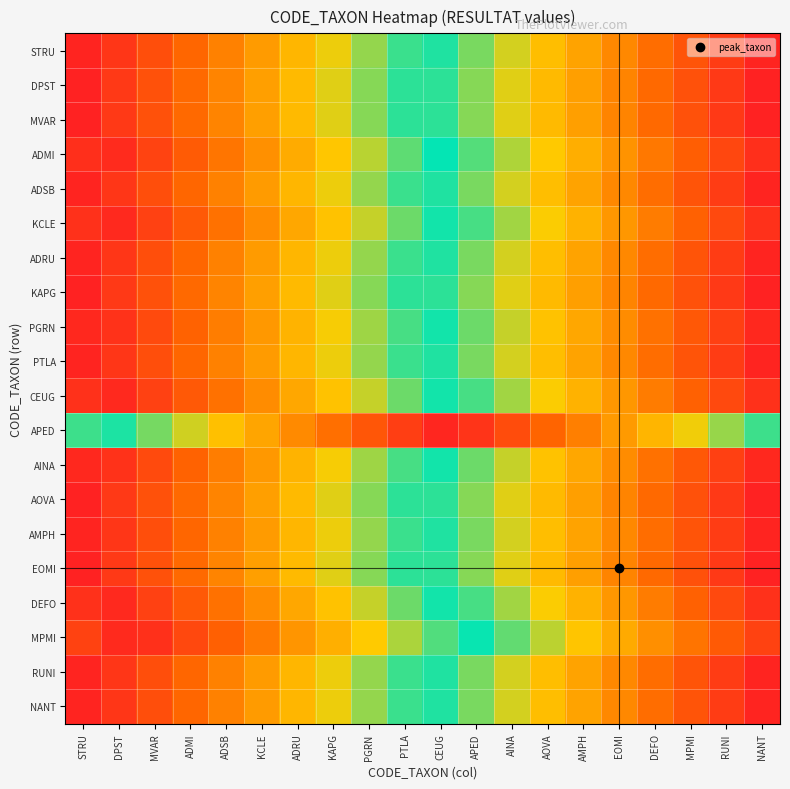

Reading right to left, extract all data points from this chart.

STRU: NANT=0.0	RUNI=0.1	MPMI=0.1	DEFO=0.2	EOMI=0.2	AMPH=0.3	AOVA=0.3	AINA=0.4	APED=0.4	CEUG=0.5	PTLA=0.5	PGRN=0.6	KAPG=0.6	ADRU=0.7	KCLE=0.7	ADSB=0.8	ADMI=0.8	MVAR=0.9	DPST=1.0	STRU=1.0
DPST: NANT=0.0	RUNI=0.1	MPMI=0.1	DEFO=0.2	EOMI=0.2	AMPH=0.3	AOVA=0.3	AINA=0.4	APED=0.4	CEUG=0.5	PTLA=0.5	PGRN=0.6	KAPG=0.6	ADRU=0.7	KCLE=0.7	ADSB=0.8	ADMI=0.8	MVAR=0.9	DPST=0.9	STRU=1.0
MVAR: NANT=0.0	RUNI=0.1	MPMI=0.1	DEFO=0.2	EOMI=0.2	AMPH=0.3	AOVA=0.3	AINA=0.4	APED=0.4	CEUG=0.5	PTLA=0.5	PGRN=0.6	KAPG=0.6	ADRU=0.7	KCLE=0.7	ADSB=0.8	ADMI=0.8	MVAR=0.9	DPST=0.9	STRU=1.0
ADMI: NANT=0.0	RUNI=0.1	MPMI=0.1	DEFO=0.2	EOMI=0.2	AMPH=0.3	AOVA=0.3	AINA=0.4	APED=0.5	CEUG=0.5	PTLA=0.6	PGRN=0.6	KAPG=0.7	ADRU=0.7	KCLE=0.8	ADSB=0.8	ADMI=0.9	MVAR=0.9	DPST=1.0	STRU=1.0
ADSB: NANT=0.0	RUNI=0.1	MPMI=0.1	DEFO=0.2	EOMI=0.2	AMPH=0.3	AOVA=0.3	AINA=0.4	APED=0.4	CEUG=0.5	PTLA=0.5	PGRN=0.6	KAPG=0.6	ADRU=0.7	KCLE=0.7	ADSB=0.8	ADMI=0.8	MVAR=0.9	DPST=1.0	STRU=1.0
KCLE: NANT=0.0	RUNI=0.1	MPMI=0.1	DEFO=0.2	EOMI=0.2	AMPH=0.3	AOVA=0.4	AINA=0.4	APED=0.5	CEUG=0.5	PTLA=0.6	PGRN=0.6	KAPG=0.7	ADRU=0.7	KCLE=0.8	ADSB=0.8	ADMI=0.9	MVAR=0.9	DPST=1.0	STRU=1.0
ADRU: NANT=0.0	RUNI=0.1	MPMI=0.1	DEFO=0.2	EOMI=0.2	AMPH=0.3	AOVA=0.3	AINA=0.4	APED=0.4	CEUG=0.5	PTLA=0.5	PGRN=0.6	KAPG=0.6	ADRU=0.7	KCLE=0.7	ADSB=0.8	ADMI=0.8	MVAR=0.9	DPST=1.0	STRU=1.0
KAPG: NANT=0.0	RUNI=0.1	MPMI=0.1	DEFO=0.2	EOMI=0.2	AMPH=0.3	AOVA=0.3	AINA=0.4	APED=0.4	CEUG=0.5	PTLA=0.5	PGRN=0.6	KAPG=0.6	ADRU=0.7	KCLE=0.7	ADSB=0.8	ADMI=0.8	MVAR=0.9	DPST=0.9	STRU=1.0
PGRN: NANT=0.0	RUNI=0.1	MPMI=0.1	DEFO=0.2	EOMI=0.2	AMPH=0.3	AOVA=0.3	AINA=0.4	APED=0.4	CEUG=0.5	PTLA=0.5	PGRN=0.6	KAPG=0.6	ADRU=0.7	KCLE=0.8	ADSB=0.8	ADMI=0.9	MVAR=0.9	DPST=1.0	STRU=1.0
PTLA: NANT=0.0	RUNI=0.1	MPMI=0.1	DEFO=0.2	EOMI=0.2	AMPH=0.3	AOVA=0.3	AINA=0.4	APED=0.4	CEUG=0.5	PTLA=0.5	PGRN=0.6	KAPG=0.6	ADRU=0.7	KCLE=0.7	ADSB=0.8	ADMI=0.8	MVAR=0.9	DPST=1.0	STRU=1.0
CEUG: NANT=0.0	RUNI=0.1	MPMI=0.1	DEFO=0.2	EOMI=0.2	AMPH=0.3	AOVA=0.4	AINA=0.4	APED=0.5	CEUG=0.5	PTLA=0.6	PGRN=0.6	KAPG=0.7	ADRU=0.7	KCLE=0.8	ADSB=0.8	ADMI=0.9	MVAR=0.9	DPST=1.0	STRU=1.0
APED: NANT=0.5	RUNI=0.6	MPMI=0.6	DEFO=0.7	EOMI=0.7	AMPH=0.8	AOVA=0.9	AINA=0.9	APED=1.0	CEUG=1.0	PTLA=0.9	PGRN=0.9	KAPG=0.8	ADRU=0.8	KCLE=0.7	ADSB=0.7	ADMI=0.6	MVAR=0.6	DPST=0.5	STRU=0.5
AINA: NANT=0.0	RUNI=0.1	MPMI=0.1	DEFO=0.2	EOMI=0.2	AMPH=0.3	AOVA=0.3	AINA=0.4	APED=0.4	CEUG=0.5	PTLA=0.5	PGRN=0.6	KAPG=0.6	ADRU=0.7	KCLE=0.8	ADSB=0.8	ADMI=0.9	MVAR=0.9	DPST=1.0	STRU=1.0
AOVA: NANT=0.0	RUNI=0.1	MPMI=0.1	DEFO=0.2	EOMI=0.2	AMPH=0.3	AOVA=0.3	AINA=0.4	APED=0.4	CEUG=0.5	PTLA=0.5	PGRN=0.6	KAPG=0.6	ADRU=0.7	KCLE=0.7	ADSB=0.8	ADMI=0.8	MVAR=0.9	DPST=0.9	STRU=1.0
AMPH: NANT=0.0	RUNI=0.1	MPMI=0.1	DEFO=0.2	EOMI=0.2	AMPH=0.3	AOVA=0.3	AINA=0.4	APED=0.4	CEUG=0.5	PTLA=0.5	PGRN=0.6	KAPG=0.6	ADRU=0.7	KCLE=0.7	ADSB=0.8	ADMI=0.8	MVAR=0.9	DPST=1.0	STRU=1.0
EOMI: NANT=1.0	RUNI=0.9	MPMI=0.9	DEFO=0.8	EOMI=0.8	AMPH=0.7	AOVA=0.7	AINA=0.6	APED=0.6	CEUG=0.5	PTLA=0.5	PGRN=0.4	KAPG=0.4	ADRU=0.3	KCLE=0.3	ADSB=0.2	ADMI=0.2	MVAR=0.1	DPST=0.1	STRU=0.0
DEFO: NANT=0.0	RUNI=0.1	MPMI=0.1	DEFO=0.2	EOMI=0.2	AMPH=0.3	AOVA=0.4	AINA=0.4	APED=0.5	CEUG=0.5	PTLA=0.6	PGRN=0.6	KAPG=0.7	ADRU=0.7	KCLE=0.8	ADSB=0.8	ADMI=0.9	MVAR=0.9	DPST=1.0	STRU=1.0
MPMI: NANT=0.1	RUNI=0.1	MPMI=0.2	DEFO=0.2	EOMI=0.3	AMPH=0.3	AOVA=0.4	AINA=0.4	APED=0.5	CEUG=0.5	PTLA=0.6	PGRN=0.7	KAPG=0.7	ADRU=0.8	KCLE=0.8	ADSB=0.9	ADMI=0.9	MVAR=1.0	DPST=1.0	STRU=0.9
RUNI: NANT=0.0	RUNI=0.1	MPMI=0.1	DEFO=0.2	EOMI=0.2	AMPH=0.3	AOVA=0.3	AINA=0.4	APED=0.4	CEUG=0.5	PTLA=0.5	PGRN=0.6	KAPG=0.6	ADRU=0.7	KCLE=0.7	ADSB=0.8	ADMI=0.8	MVAR=0.9	DPST=1.0	STRU=1.0
NANT: NANT=0.0	RUNI=0.1	MPMI=0.1	DEFO=0.2	EOMI=0.2	AMPH=0.3	AOVA=0.3	AINA=0.4	APED=0.4	CEUG=0.5	PTLA=0.5	PGRN=0.6	KAPG=0.6	ADRU=0.7	KCLE=0.7	ADSB=0.8	ADMI=0.8	MVAR=0.9	DPST=1.0	STRU=1.0